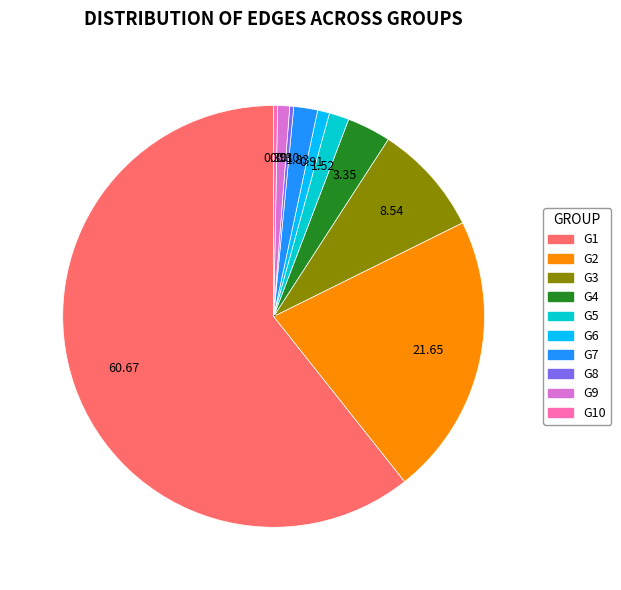

Which category accounts for the majority?

G1